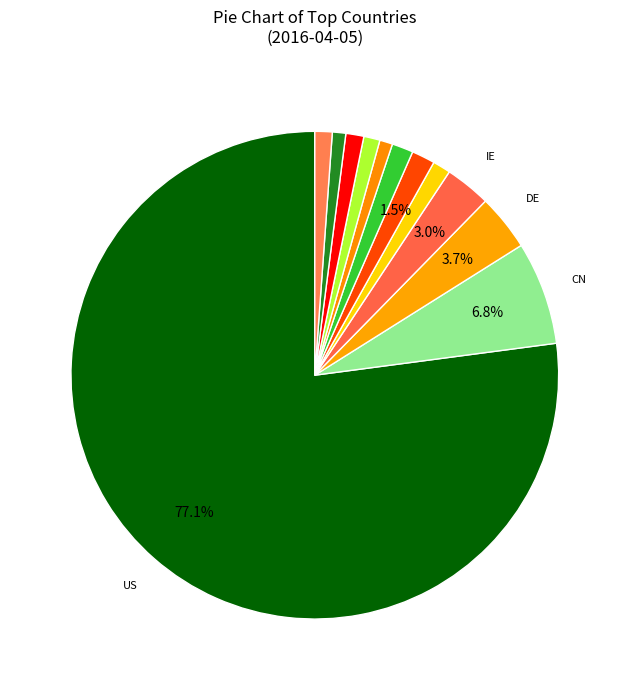

Count the number of slices in the pie.

12